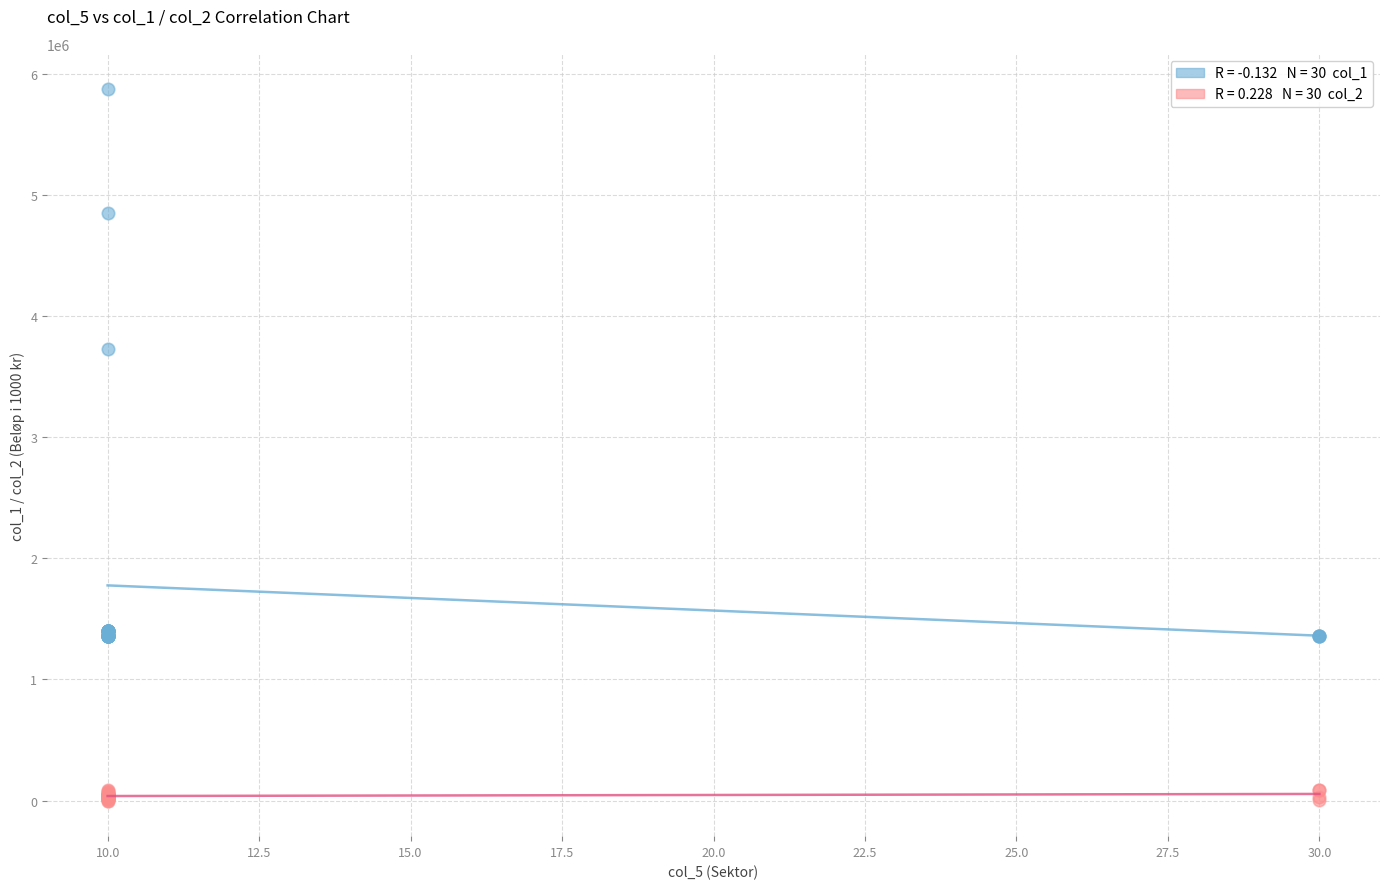

Across all series, what Y value is closest to 2935000?

3730000